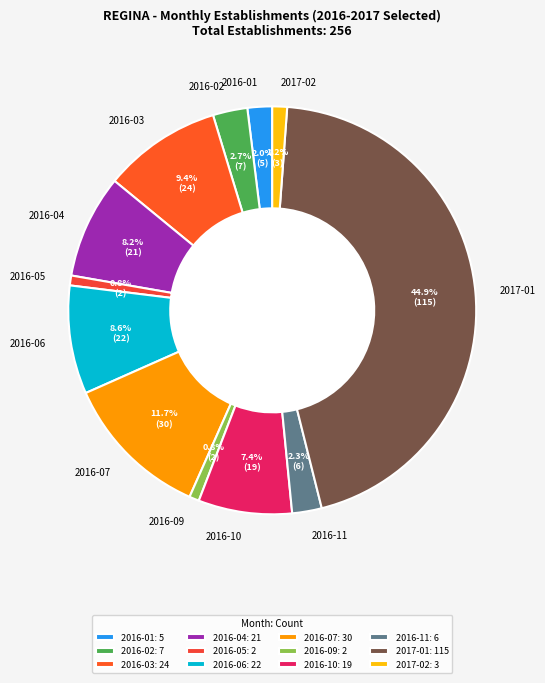

To the nearest percent, what percentage of the pie is 2016-01?

2%